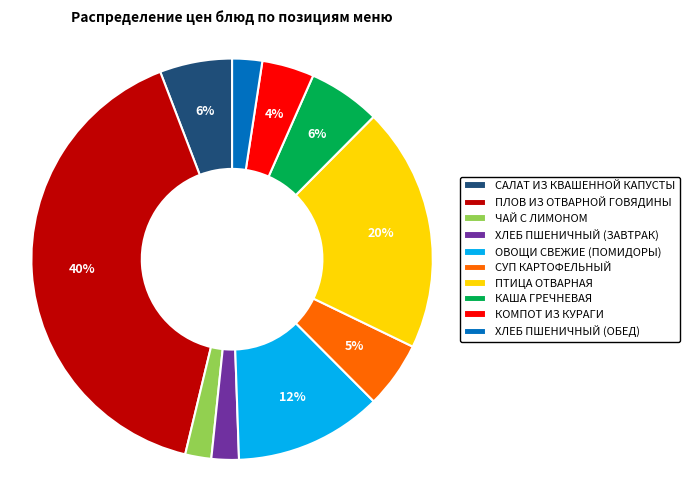

Is the sum of ХЛЕБ ПШЕНИЧНЫЙ (ОБЕД) and ОВОЩИ СВЕЖИЕ (ПОМИДОРЫ) greater than half?

No